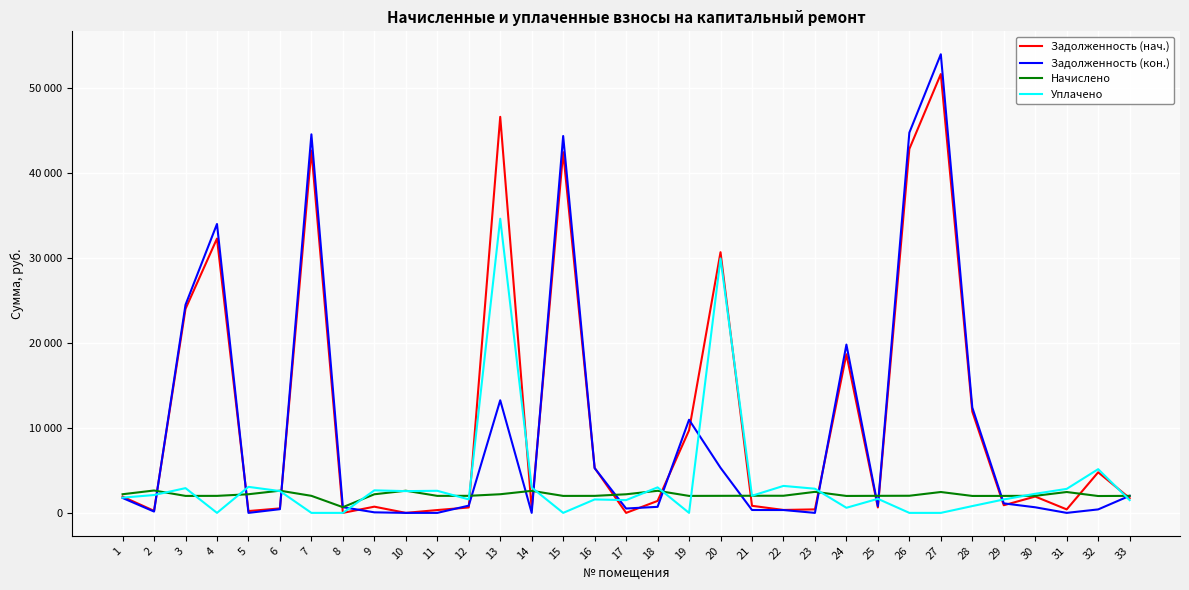

Between 27 and 33, which is larger?

27